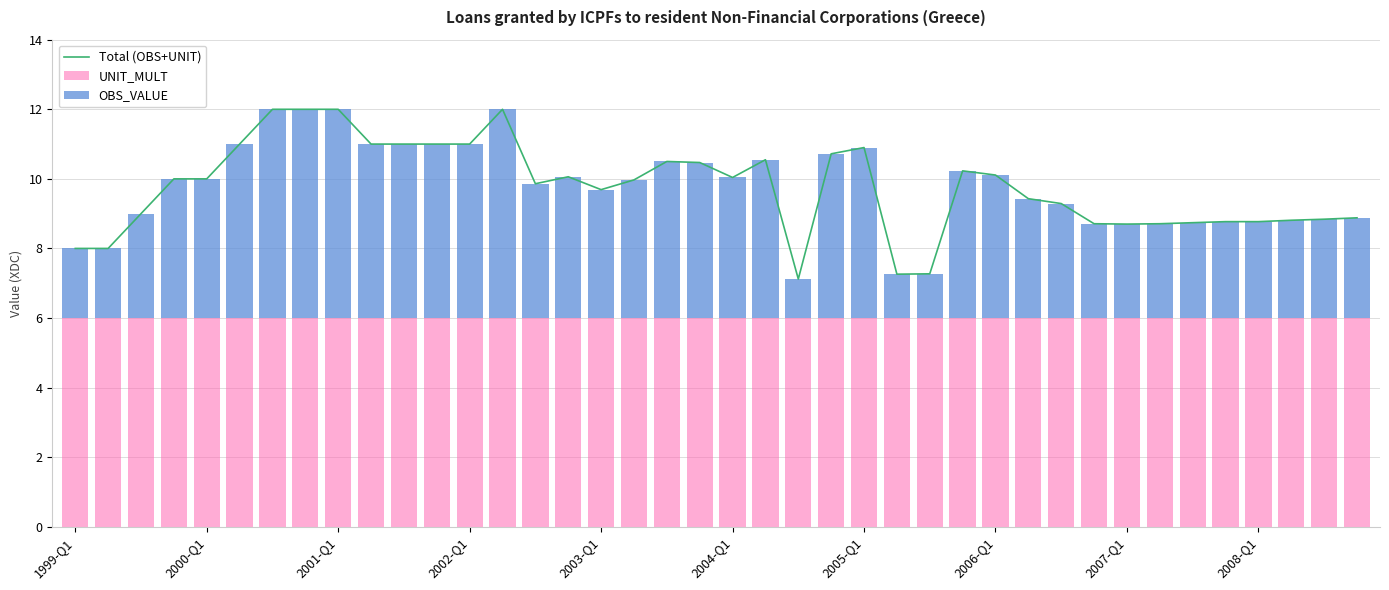

What is the approximate value of Total (OBS+UNIT) at 2002-Q1?

11.0